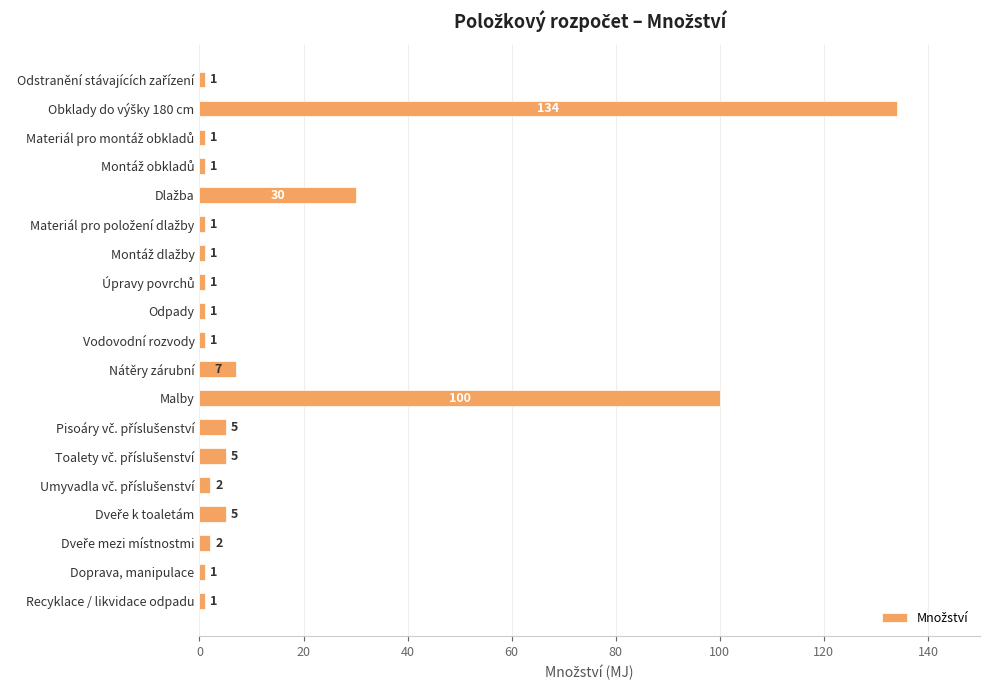

What position from the bottom is Doprava, manipulace?

2